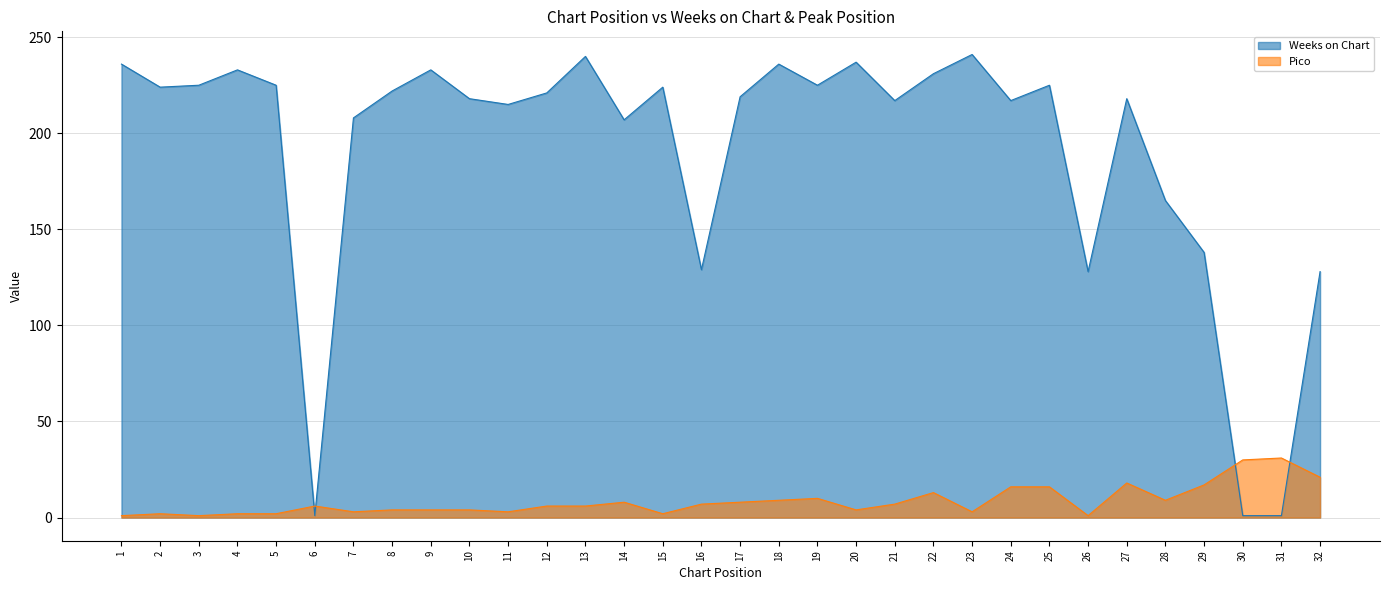

Reading left to right, transcribe all the data shown in this chart.

Weeks on Chart: 1=236	2=224	3=225	4=233	5=225	6=1	7=208	8=222	9=233	10=218	11=215	12=221	13=240	14=207	15=224	16=129	17=219	18=236	19=225	20=237	21=217	22=231	23=241	24=217	25=225	26=128	27=218	28=165	29=138	30=1	31=1	32=128
Pico: 1=1	2=2	3=1	4=2	5=2	6=6	7=3	8=4	9=4	10=4	11=3	12=6	13=6	14=8	15=2	16=7	17=8	18=9	19=10	20=4	21=7	22=13	23=3	24=16	25=16	26=1	27=18	28=9	29=17	30=30	31=31	32=21